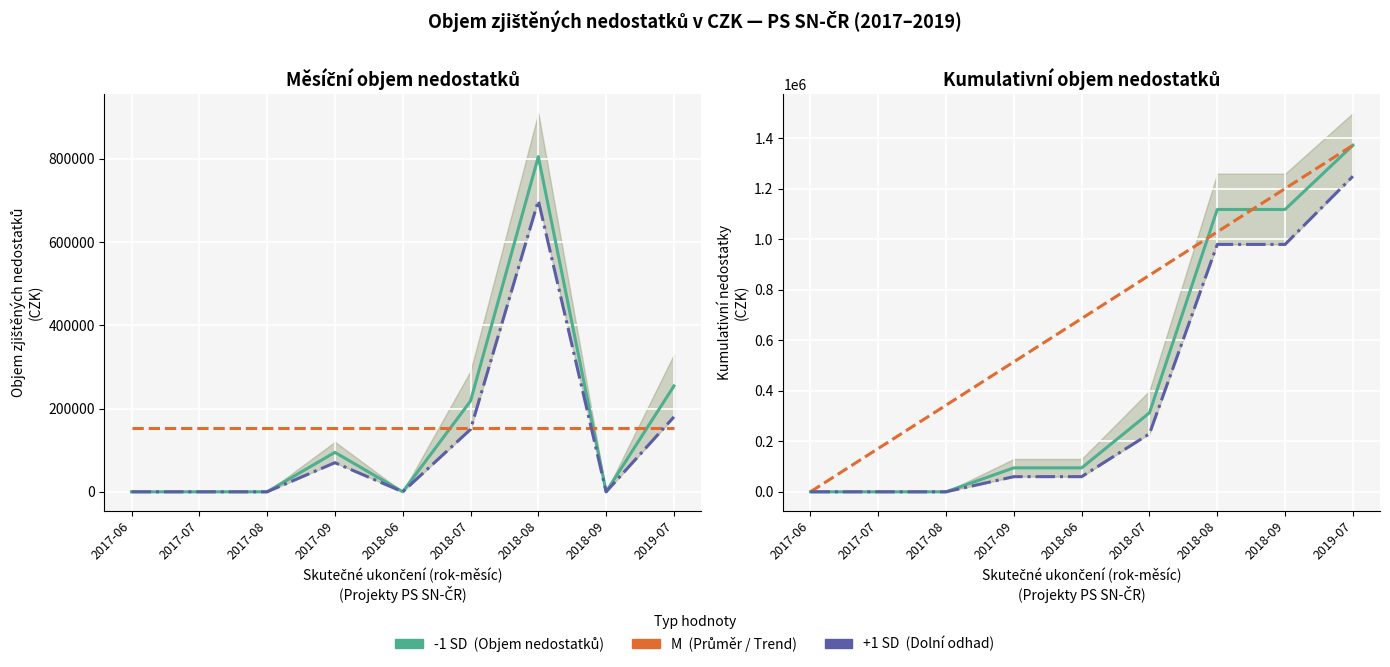

At how many categories does at least one series exceed 425307?

6